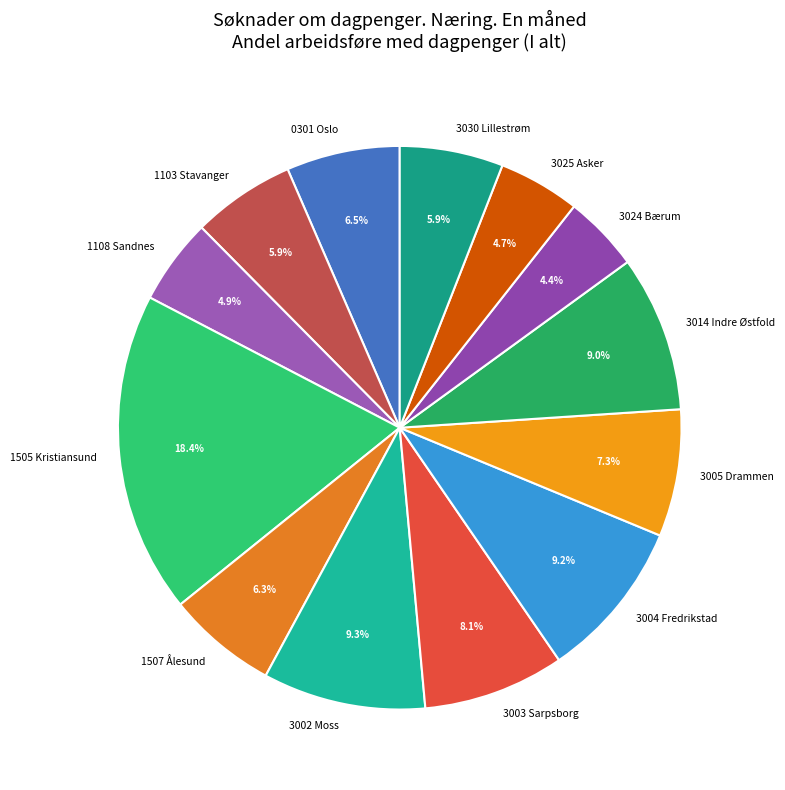

Is 1507 Ålesund the majority of the pie?

No